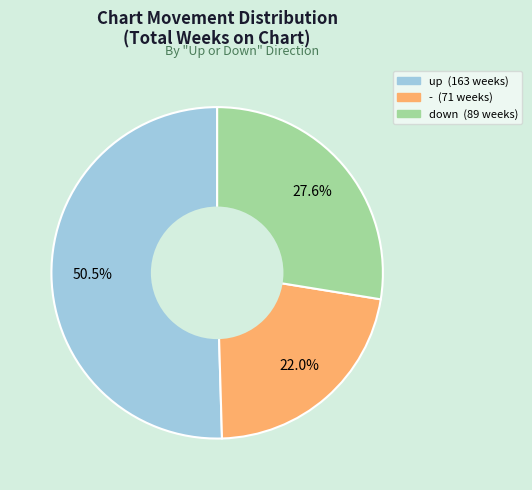

Rank the categories by value from highest to lowest.

up, down, -